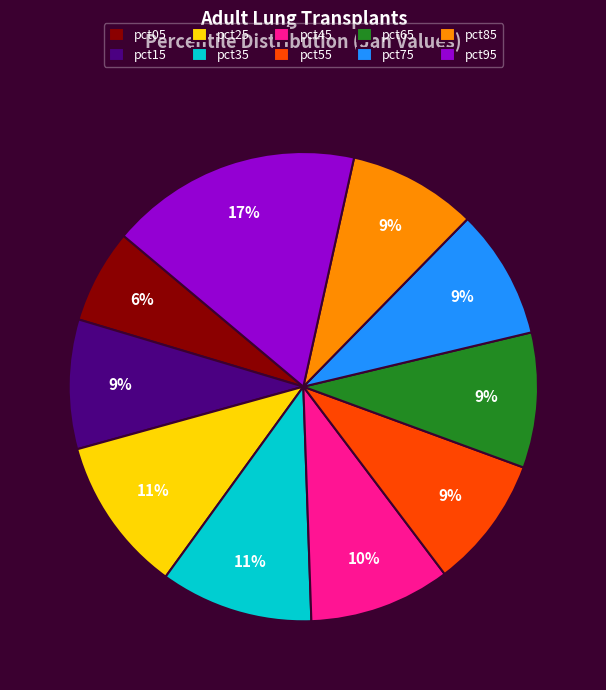

Is there a majority slice in this chart?

No